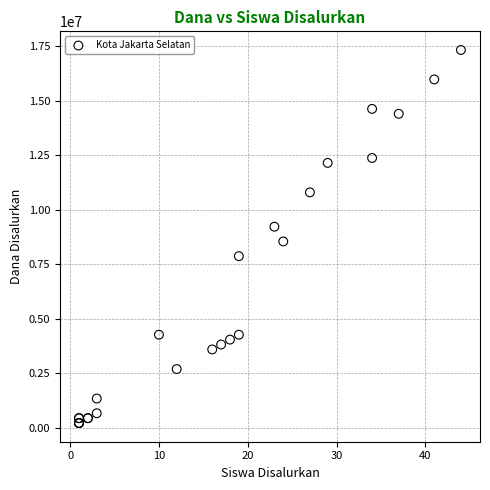

What Y value in the scatter plot is closest to 8775000?

8550000